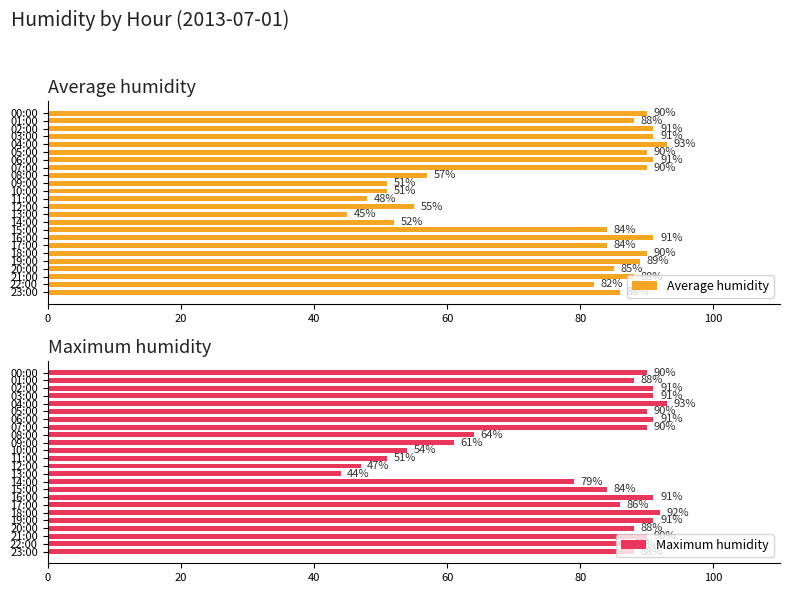

Which series has the largest total across all categories?

Maximum humidity